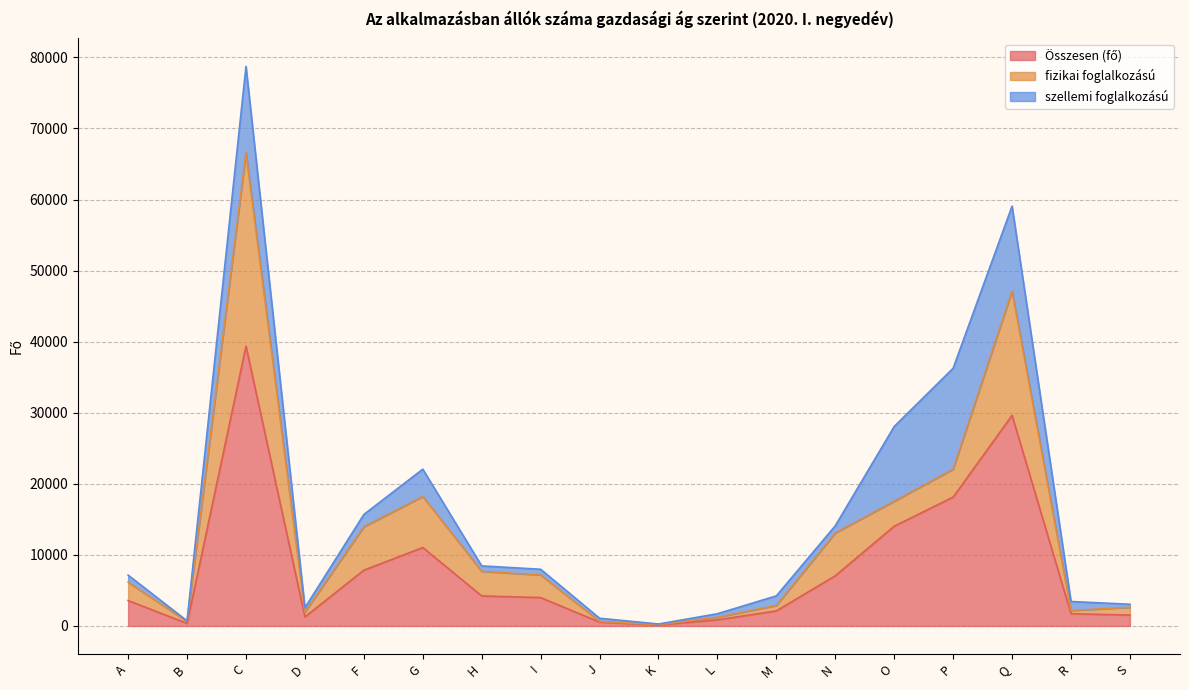

Which label corresponds to the largest value in the chart?

C